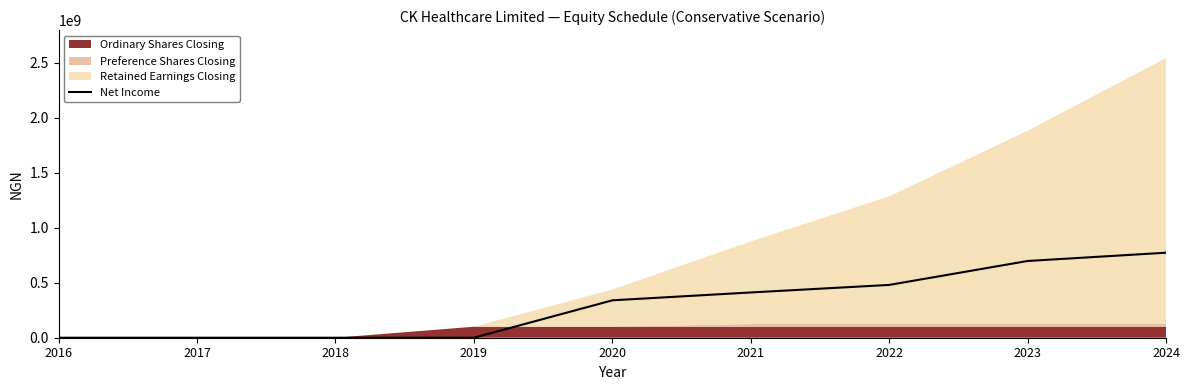

The value at 2019 is 360468276.0. True or false?

False